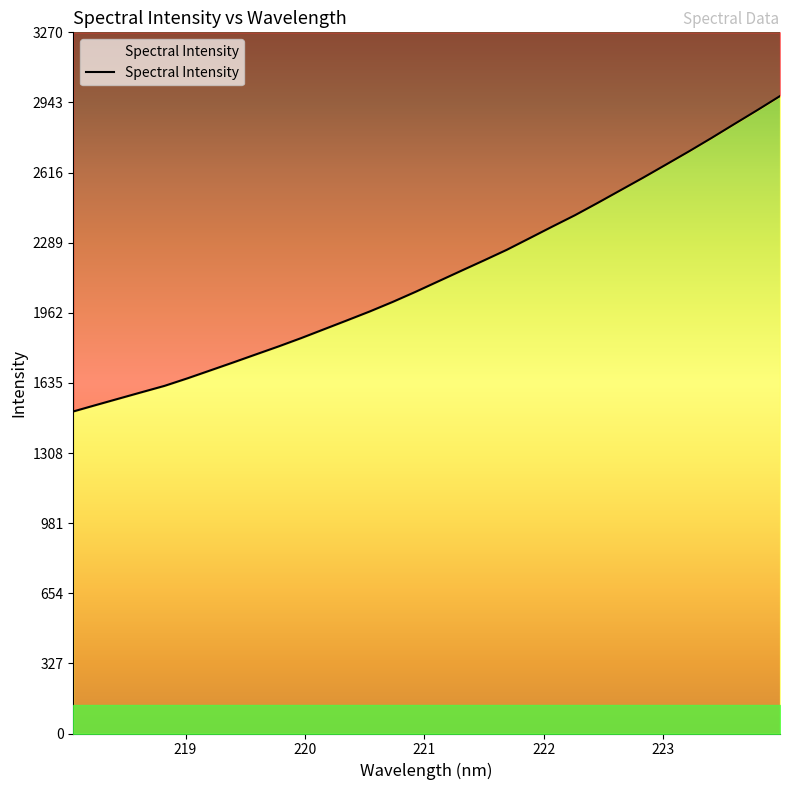

Approximately how many times larger is the value at 223.9802 compared to 223.5987?

1.0